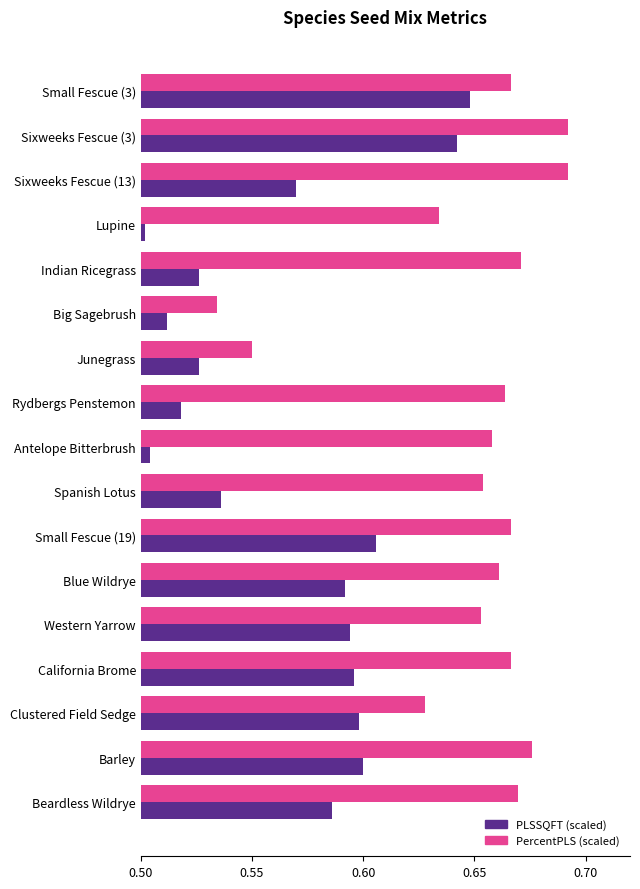

What is the sum of the PercentPLS (scaled) values at Indian Ricegrass and Rydbergs Penstemon?

1.3